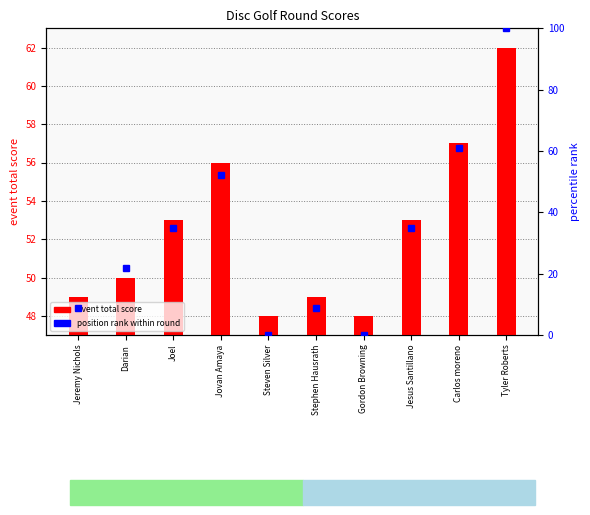

What is the label of the 7th bar from the right?

Jovan Amaya